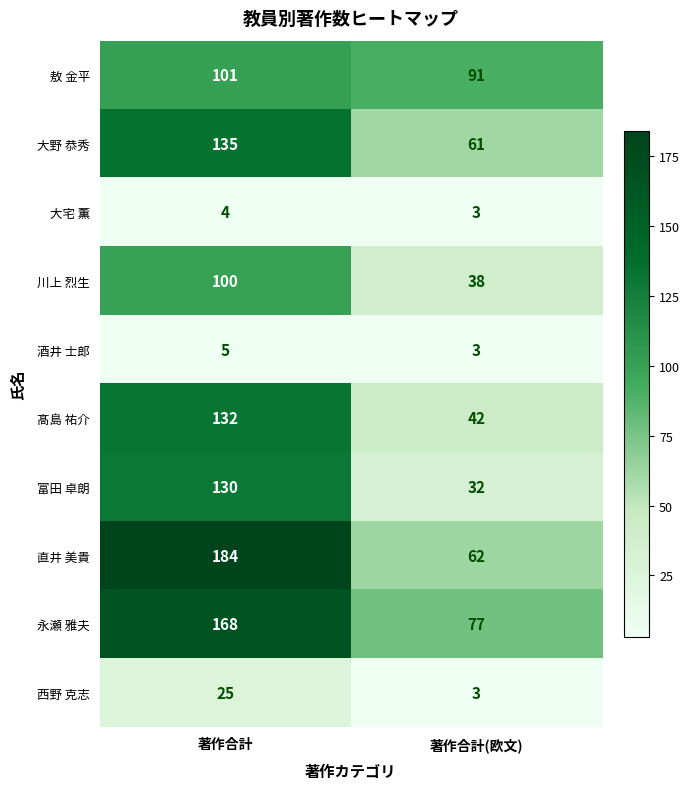

What is the minimum value shown in the chart?

3